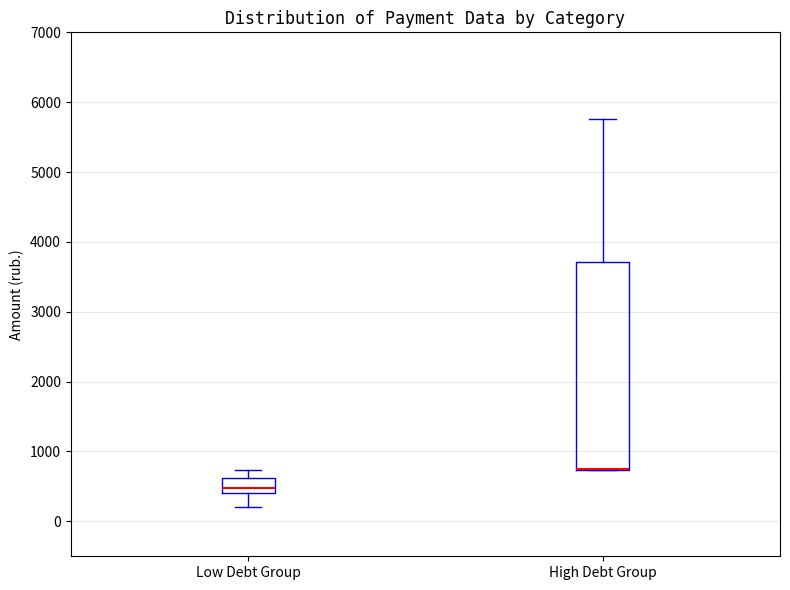

Comparing the boxes themselves (not the whiskers), which one is the tallest?

High Debt Group